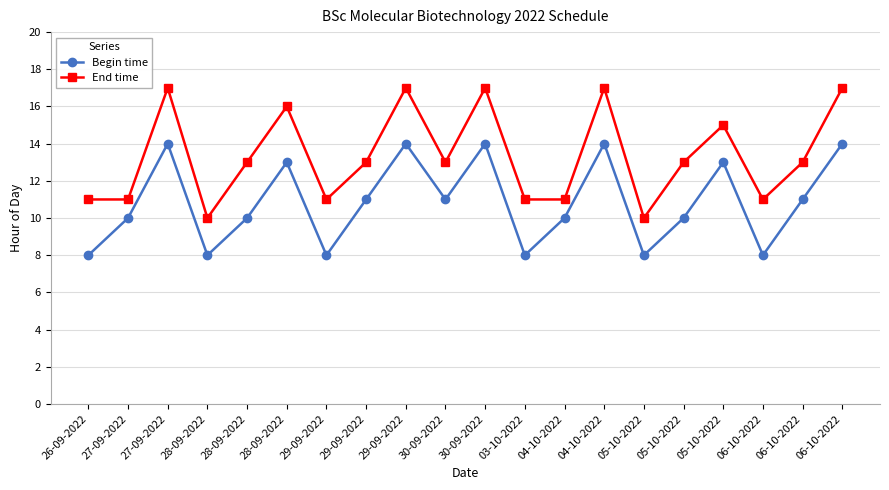

List the series in order of their overall mean, lowest first.

Begin time, End time